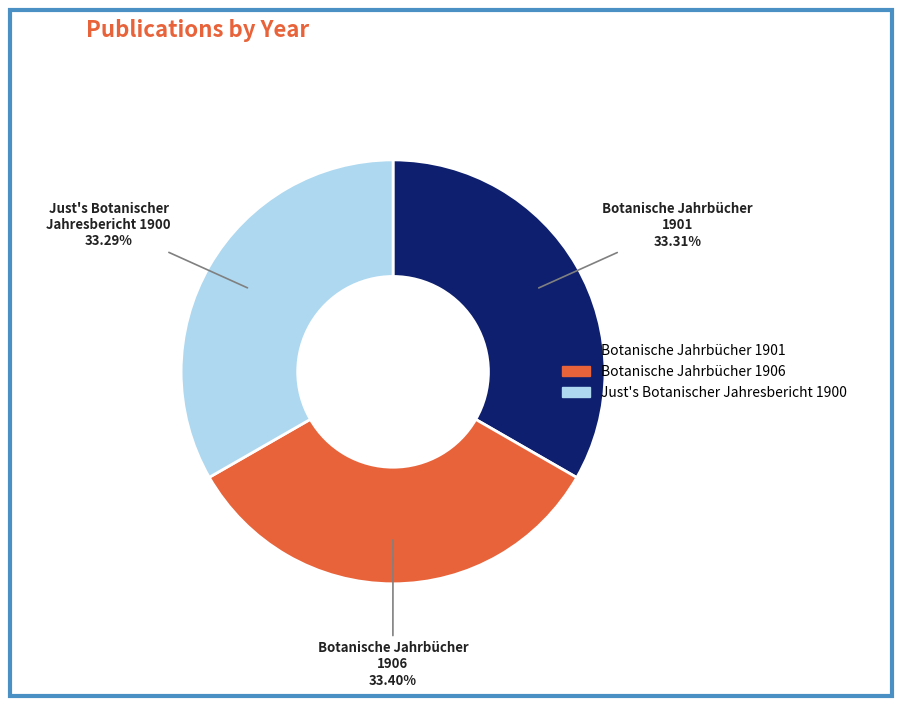

To the nearest percent, what portion does Botanische Jahrbücher 1906 represent?

33%